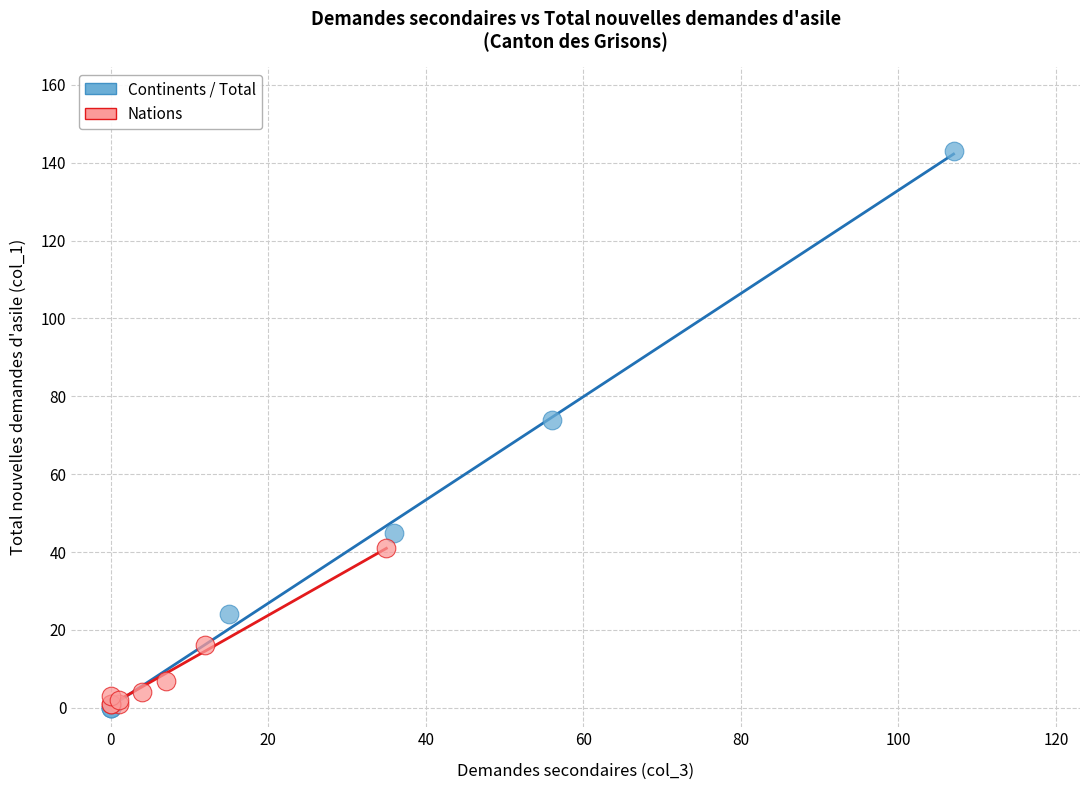

What are all the series names shown in the legend?

Continents / Total, Nations